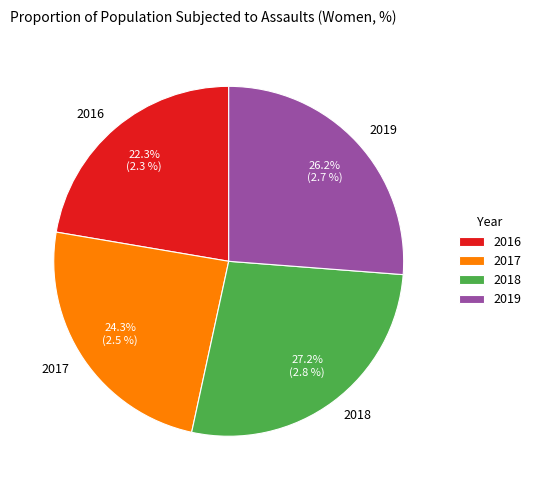

Approximately how many times larger is the value at 2017 compared to 2019?

0.9